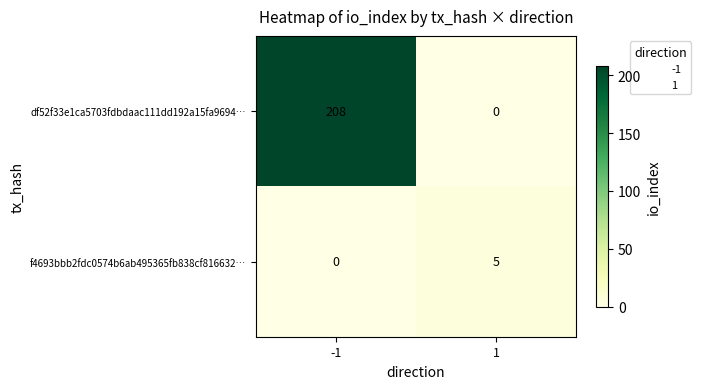

Which series has the largest total across all categories?

df52f33e1ca5703fdbdaac111dd192a15fa9694…